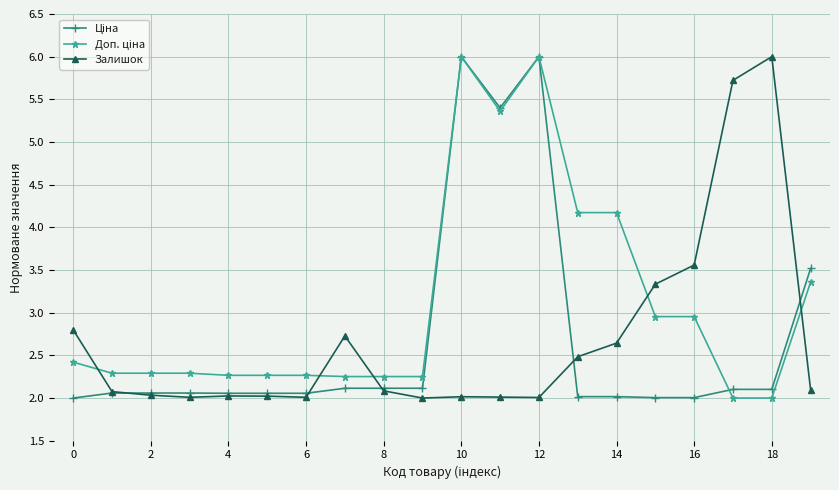

What is the value of the Залишок point at the 16th from the left?

3.3